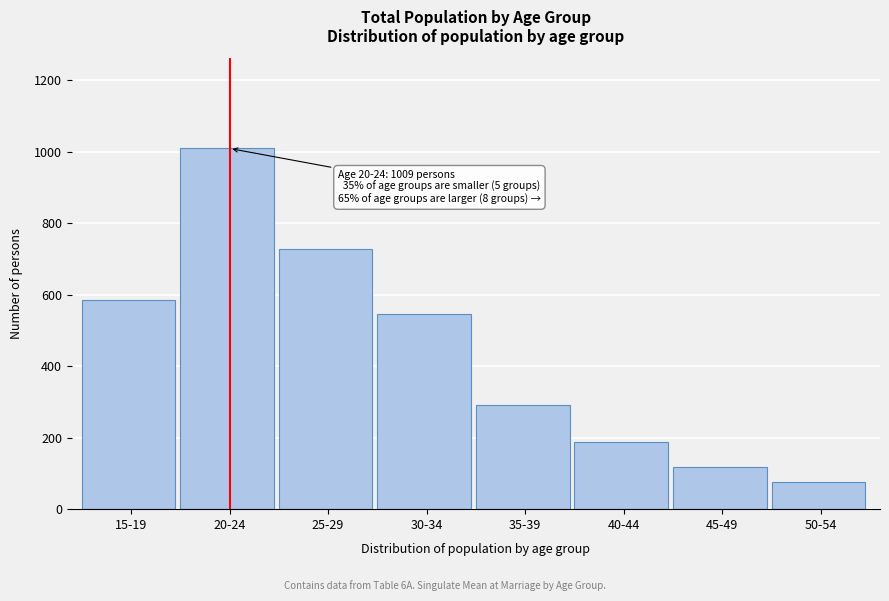

Reading right to left, extract all data points from this chart.

50-54=75	45-49=118	40-44=188	35-39=292	30-34=547	25-29=729	20-24=1009	15-19=584